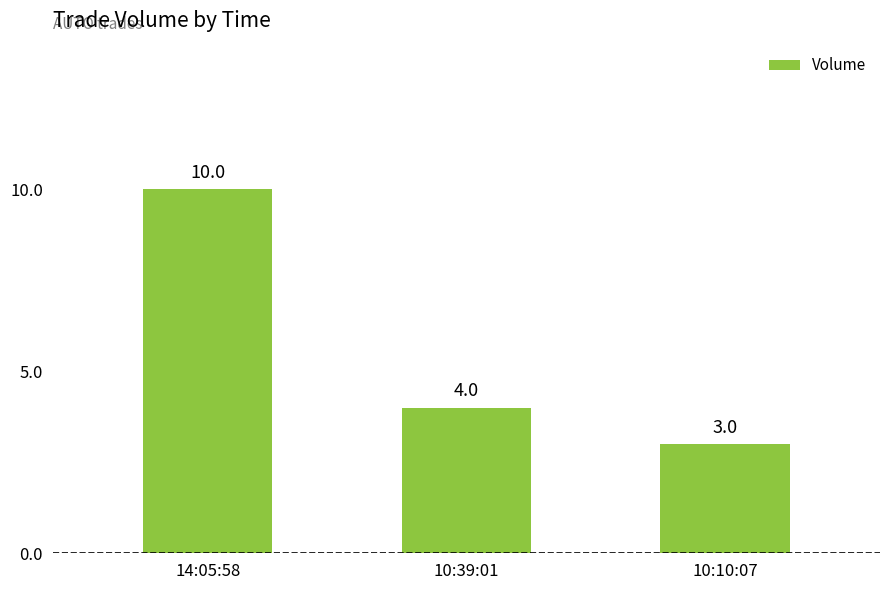

Which label corresponds to the smallest value in the chart?

10:10:07